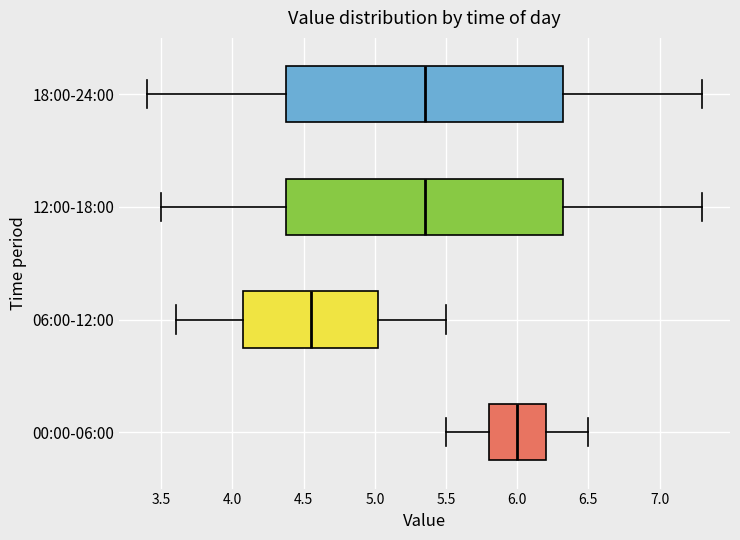

Where does the median line of the box for 18:00-24:00 sit on the x-axis? The values are not printed on the chart, so give them approximately, as read against the axis.

5.35